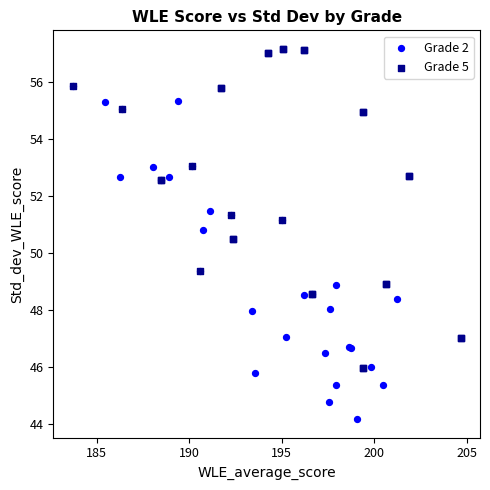

Which series reaches the maximum Y coordinate?

Grade 5